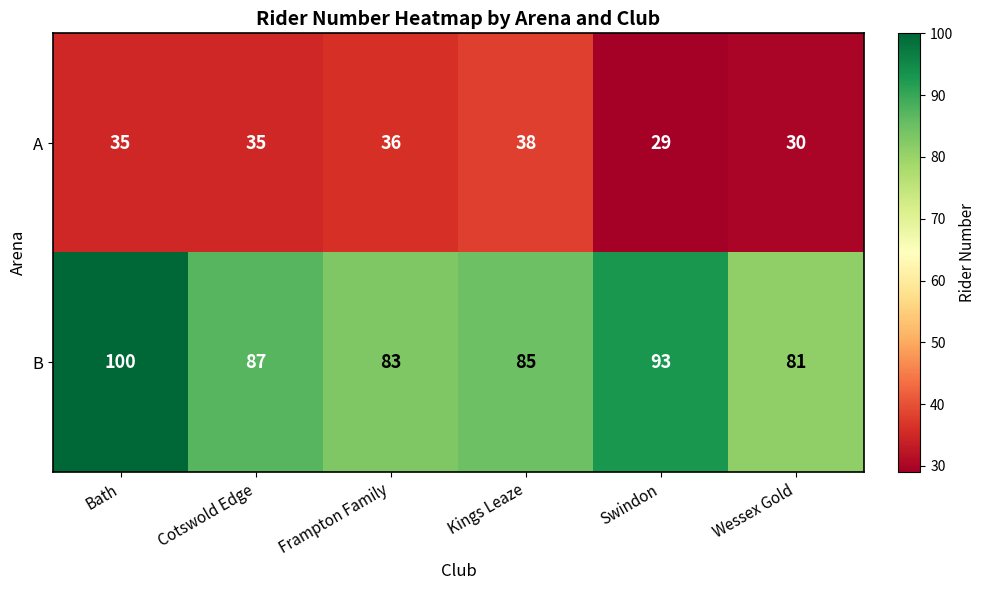

List the series in order of their peak value, highest first.

B, A